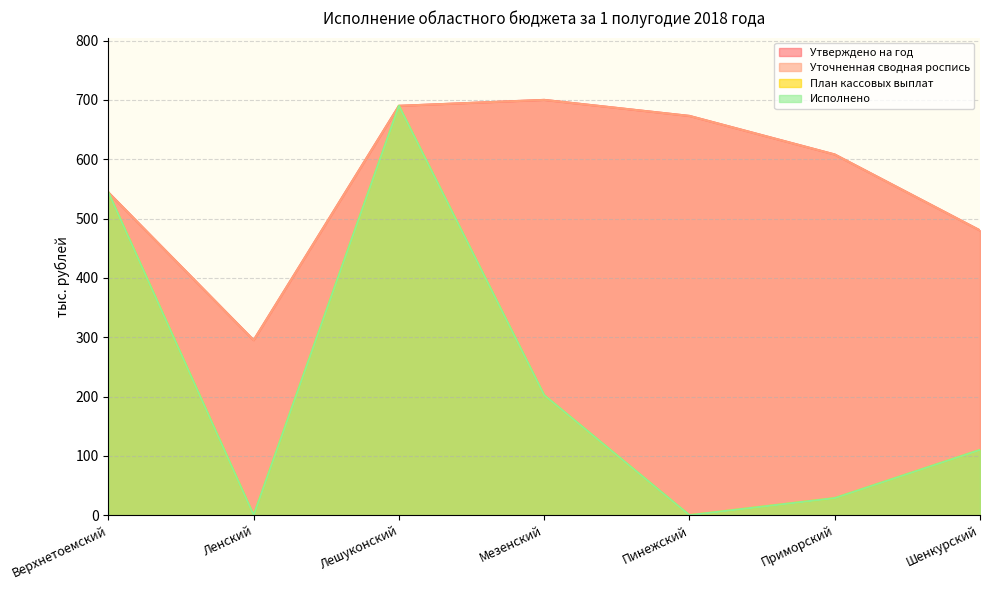

True or false: План кассовых выплат has more than 0 interior local peaks.

True